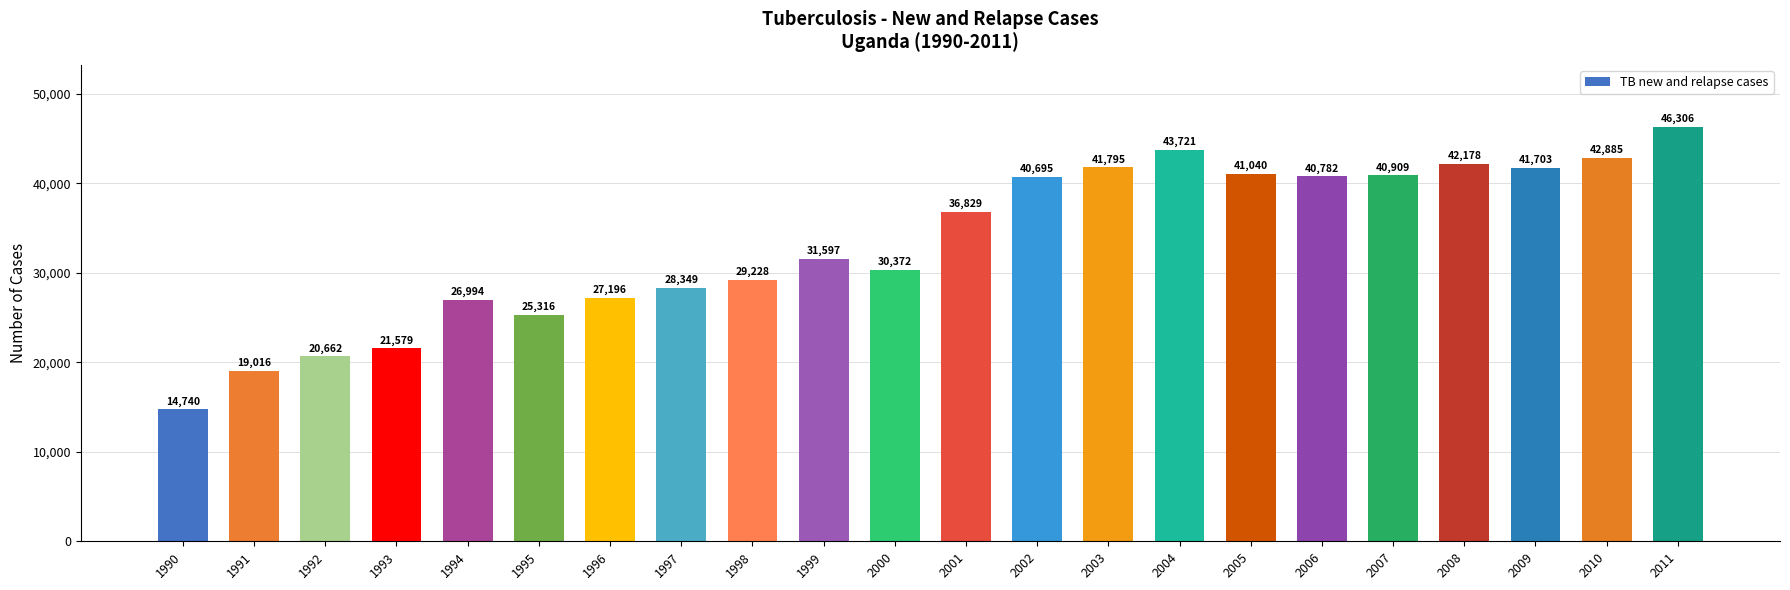

What is the approximate value at 2000, to the nearest 50?

30350